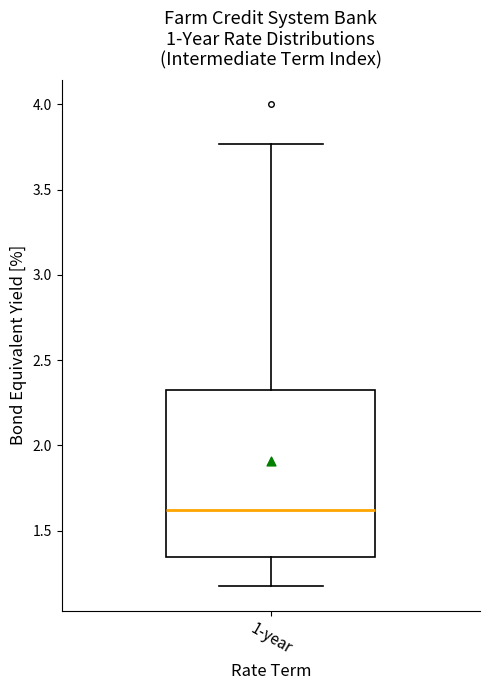

Where does the median line of the box for 1-year sit on the y-axis? The values are not printed on the chart, so give them approximately, as read against the axis.

1.60